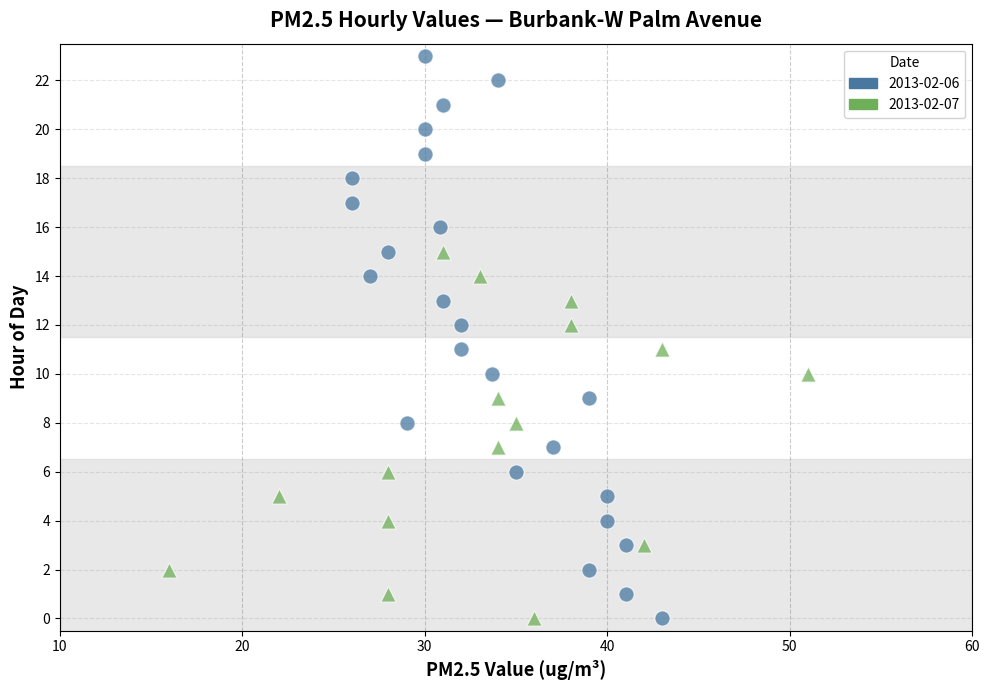

Which series contains the highest Y value?

2013-02-06